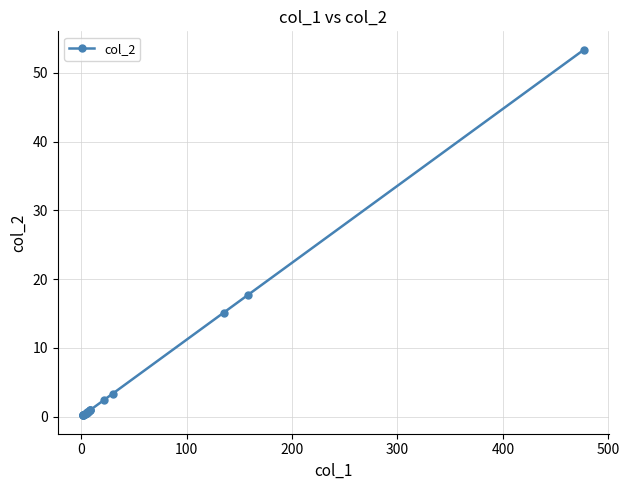

What position from the right is 100?

18